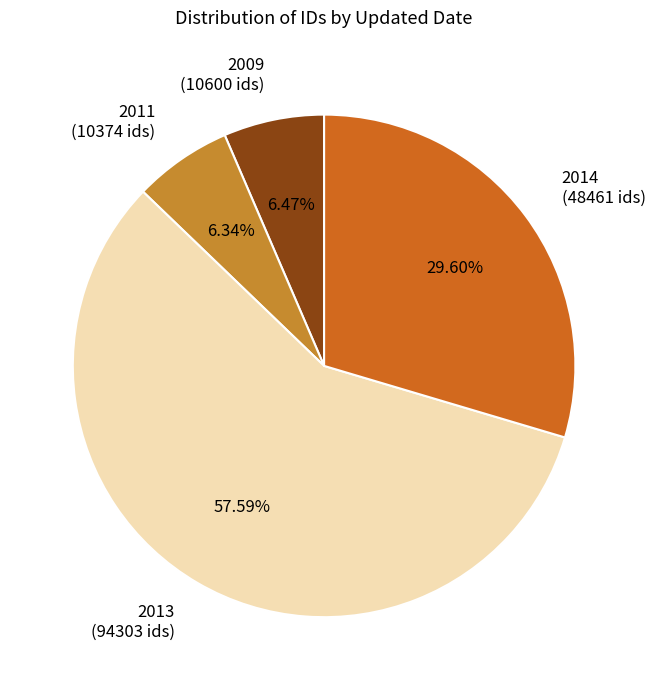

Is there any slice that represents more than half of the pie?

Yes